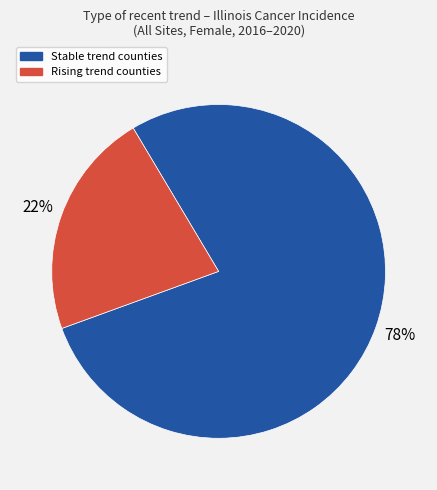

Is there a majority slice in this chart?

Yes